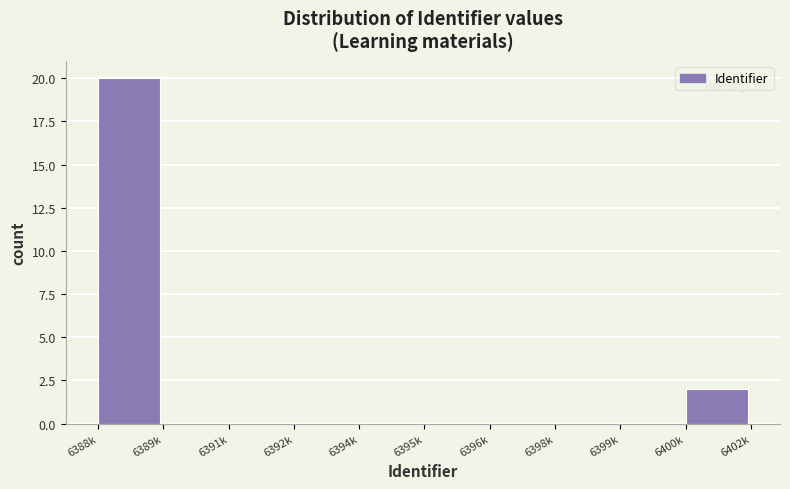

Reading left to right, what are all the values shown in this chart?

6388k=20	6389k=0	6391k=0	6392k=0	6394k=0	6395k=0	6396k=0	6398k=0	6399k=0	6400k=2